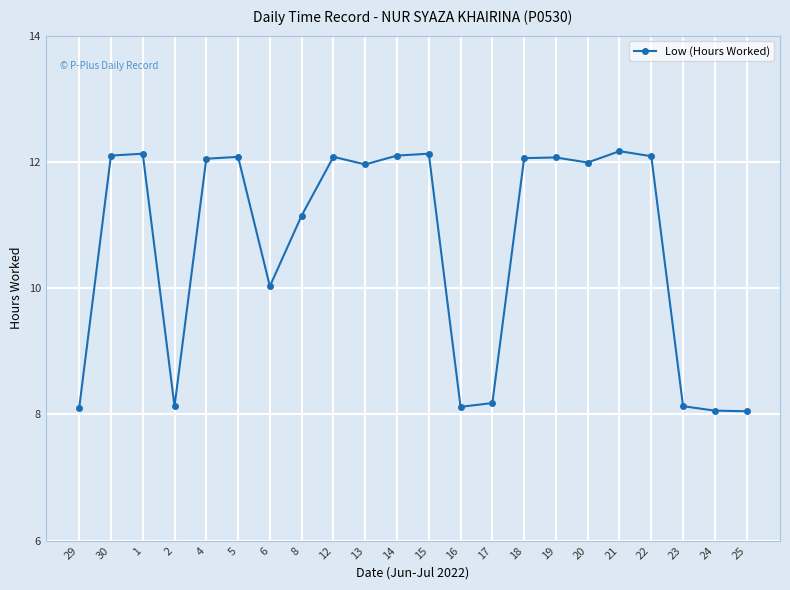

Reading left to right, list all the values displayed in this chart.

29=8.1	30=12.1	1=12.1	2=8.1	4=12.1	5=12.1	6=10.0	8=11.2	12=12.1	13=12.0	14=12.1	15=12.1	16=8.1	17=8.2	18=12.1	19=12.1	20=12.0	21=12.2	22=12.1	23=8.1	24=8.1	25=8.1